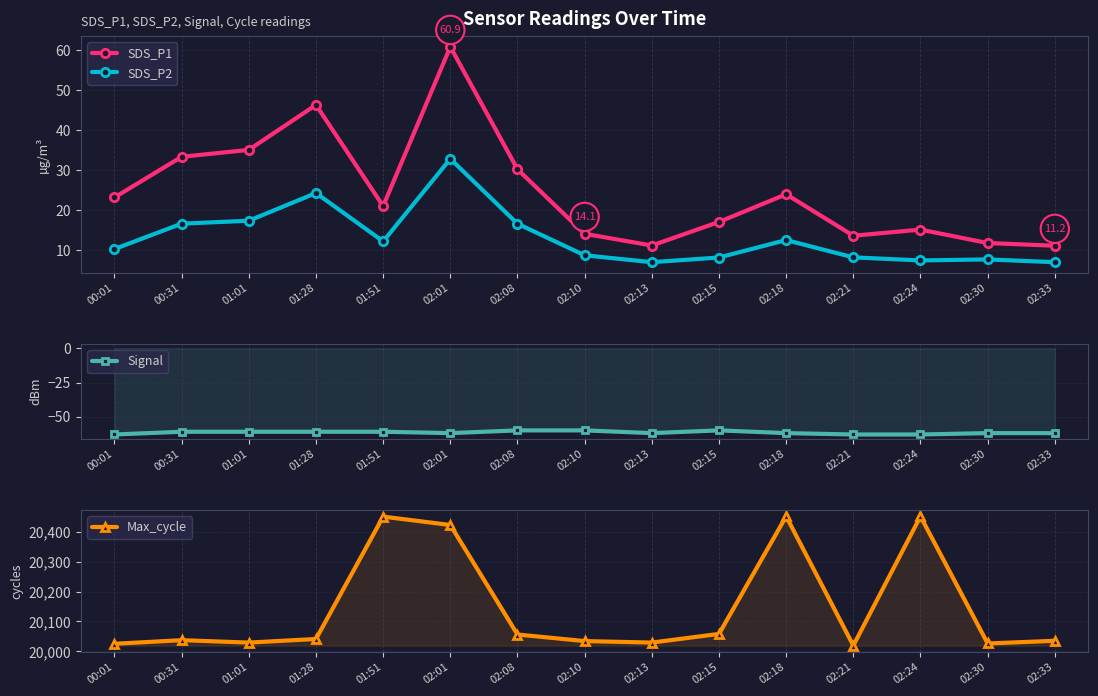

What is the label of the 11th point from the right?

01:51